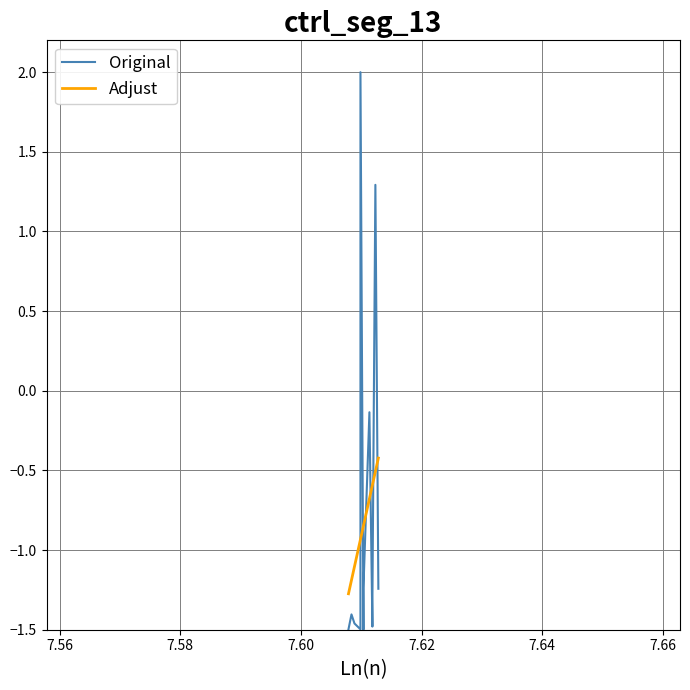

Is the value of Original at 7.66 greater than the value of Adjust at 7.64?

No